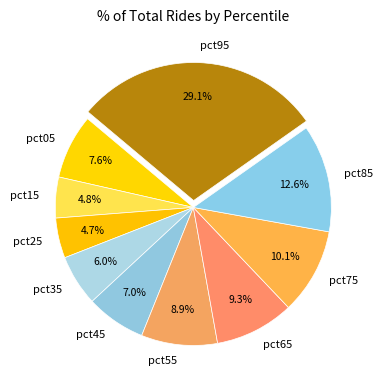

How many segments does this pie chart have?

10